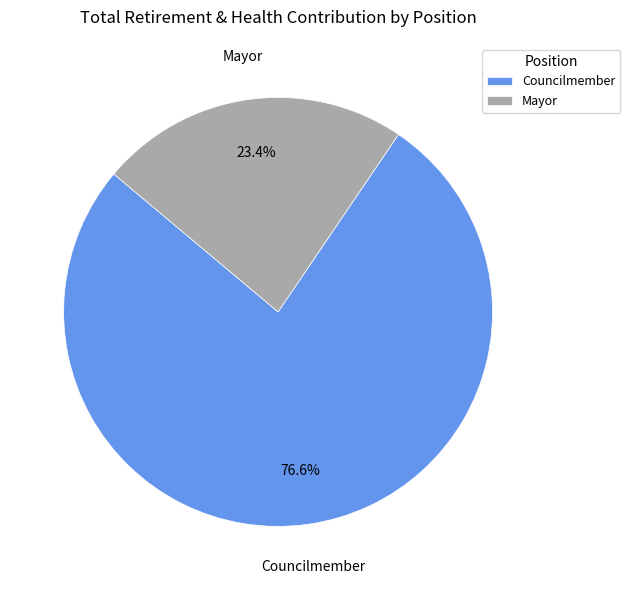

Which slice is the largest?

Councilmember